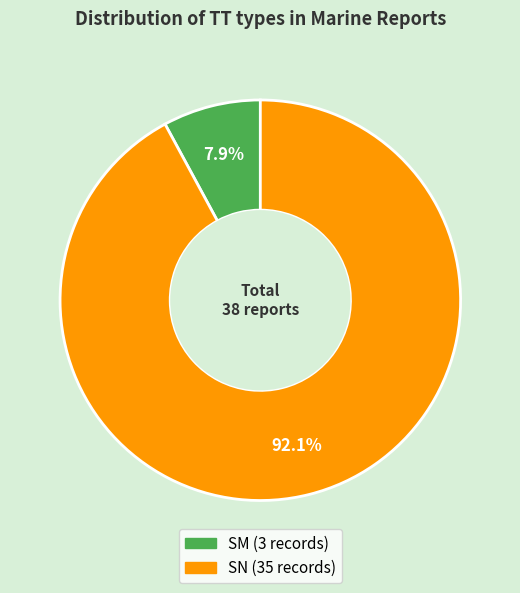

Which category has the biggest portion of the pie?

SN